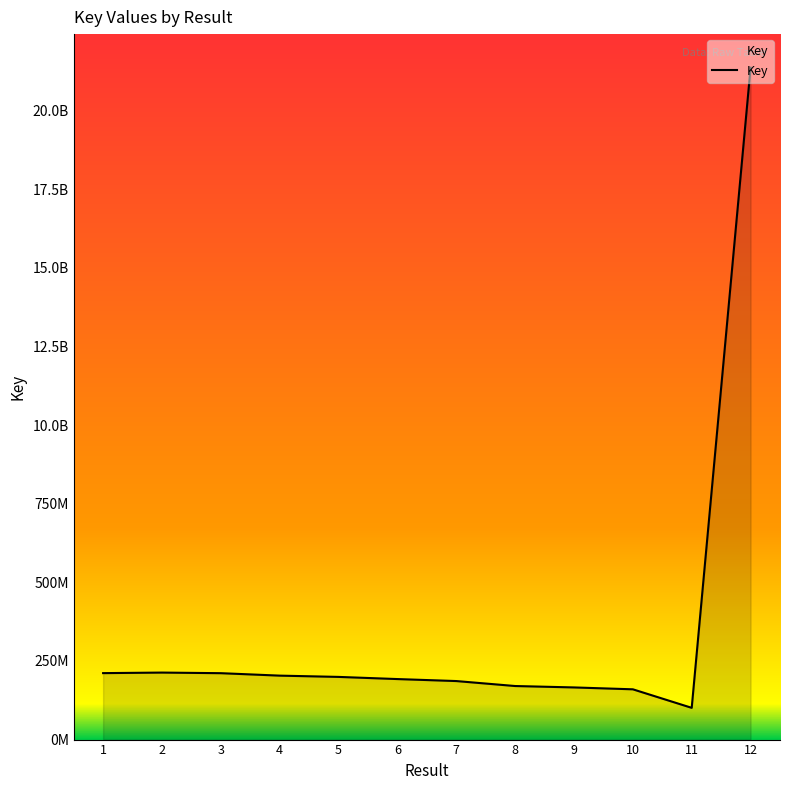

What is the sum of the values at 10 and 1?

371196122